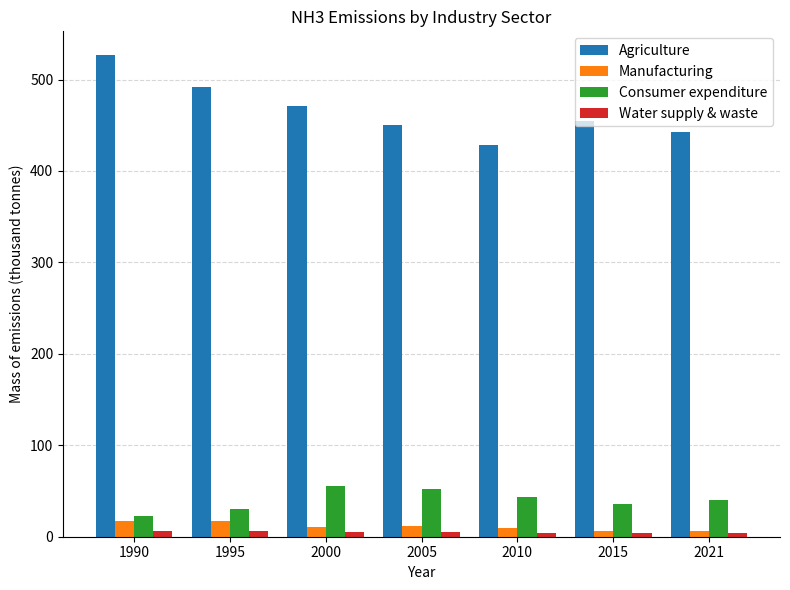

Which series has the largest range (max minus min)?

Agriculture